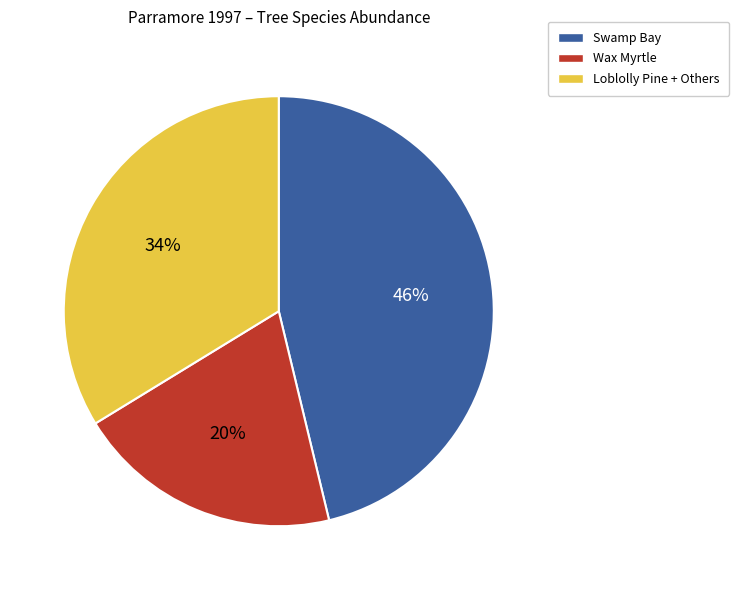

Count the number of slices in the pie.

3